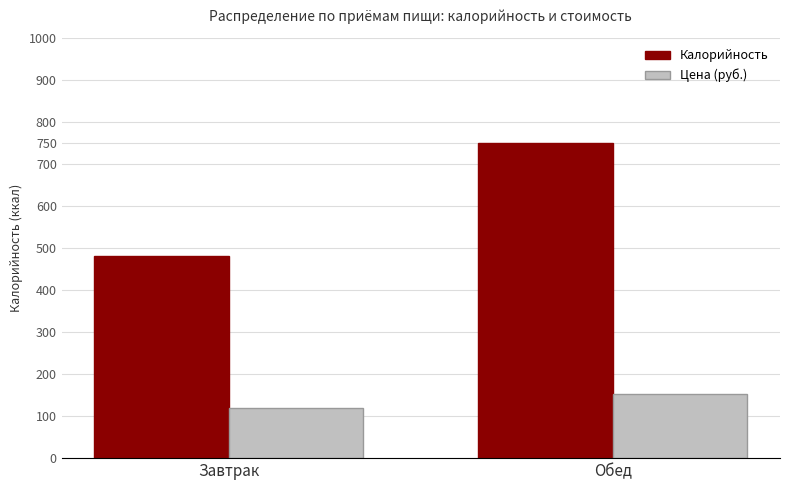

Which label corresponds to the largest value in the chart?

Обед